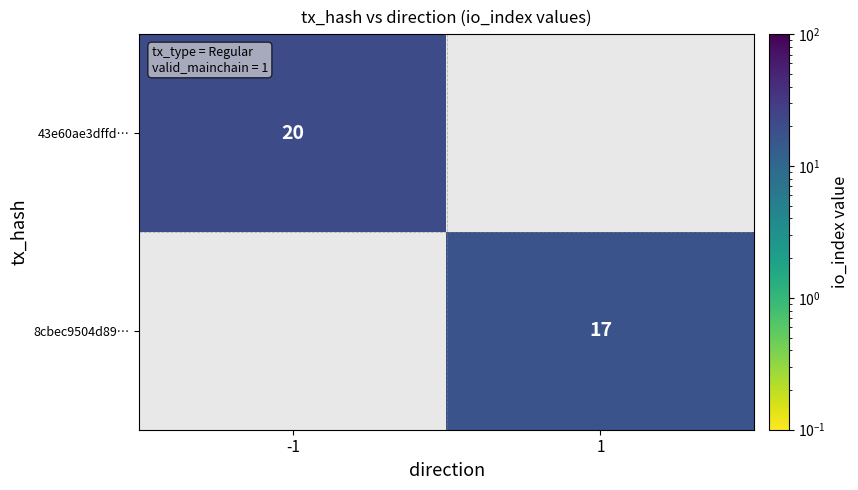

At which category does the chart reach its peak across all series?

-1